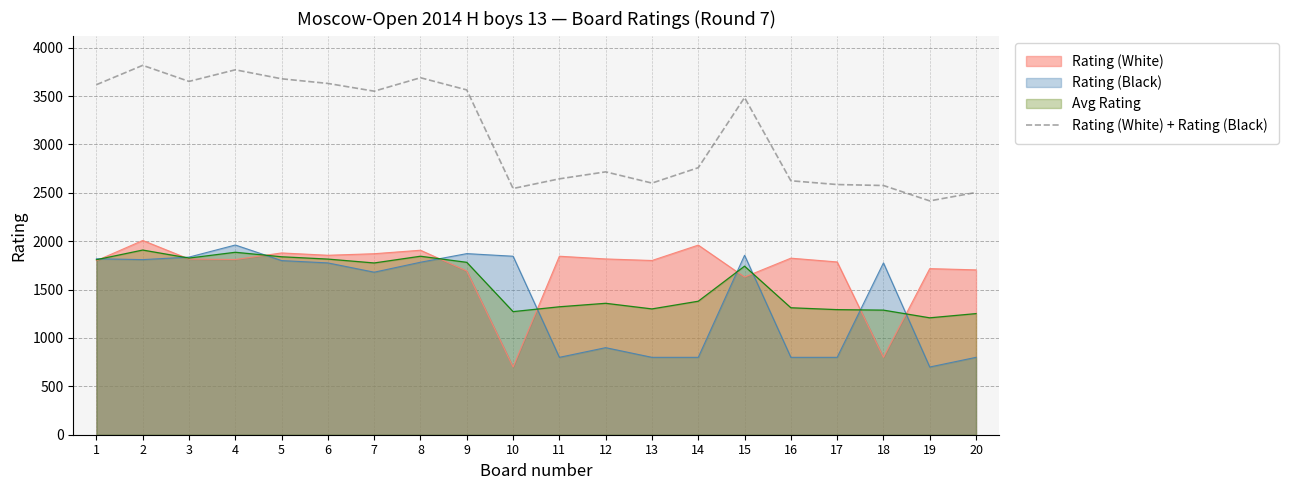

True or false: there are more than 1 points higher than both neighbors.

True